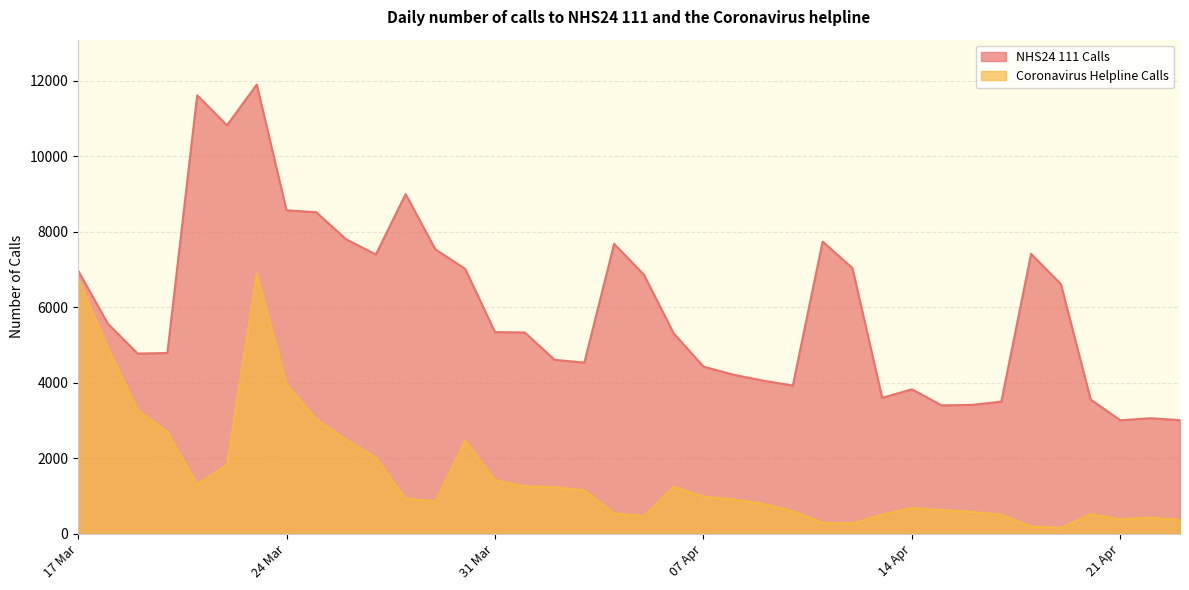

Rank the series by their average value, from highest to lowest.

NHS24 111 Calls, Coronavirus Helpline Calls